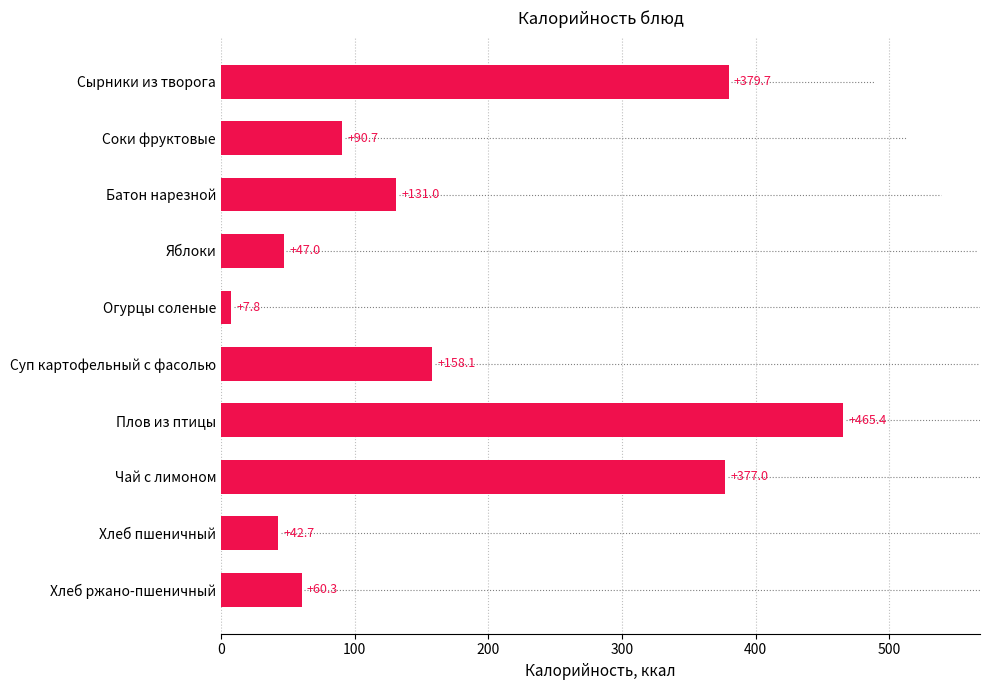

What position from the bottom is Плов из птицы?

4